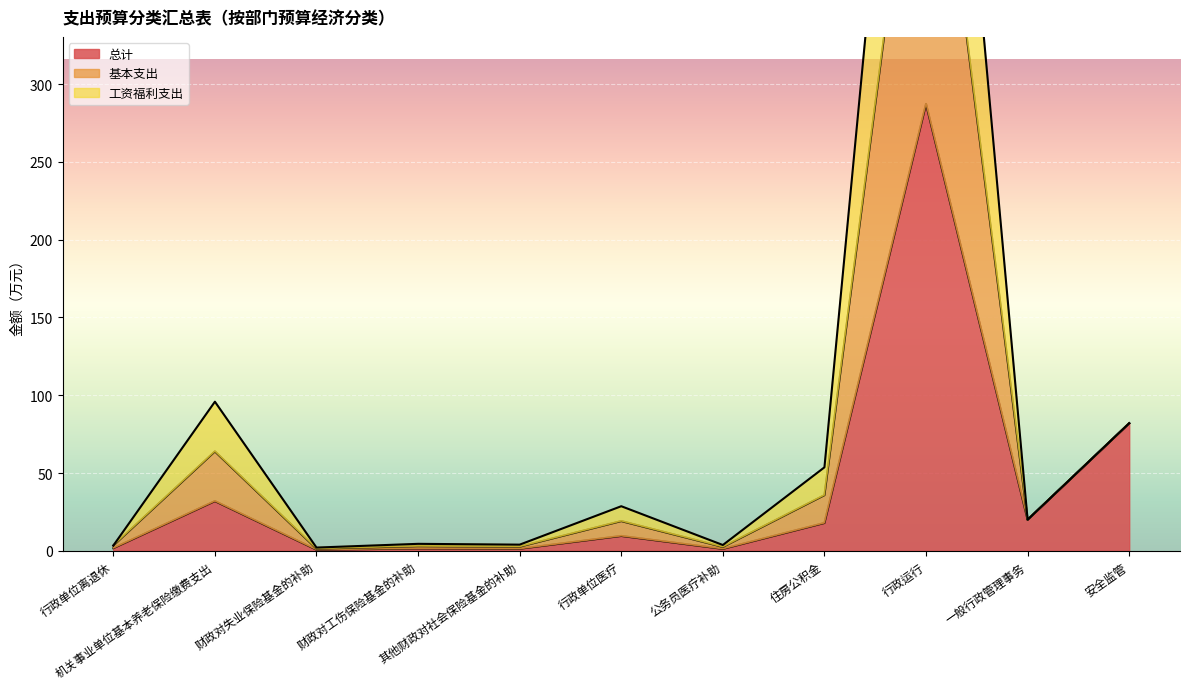

What is the highest value of the 总计 series?

287.3